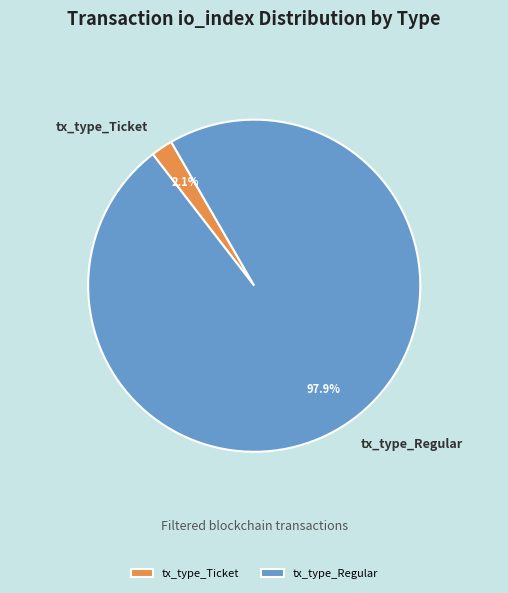

To the nearest percent, what is the average slice percentage?

50%